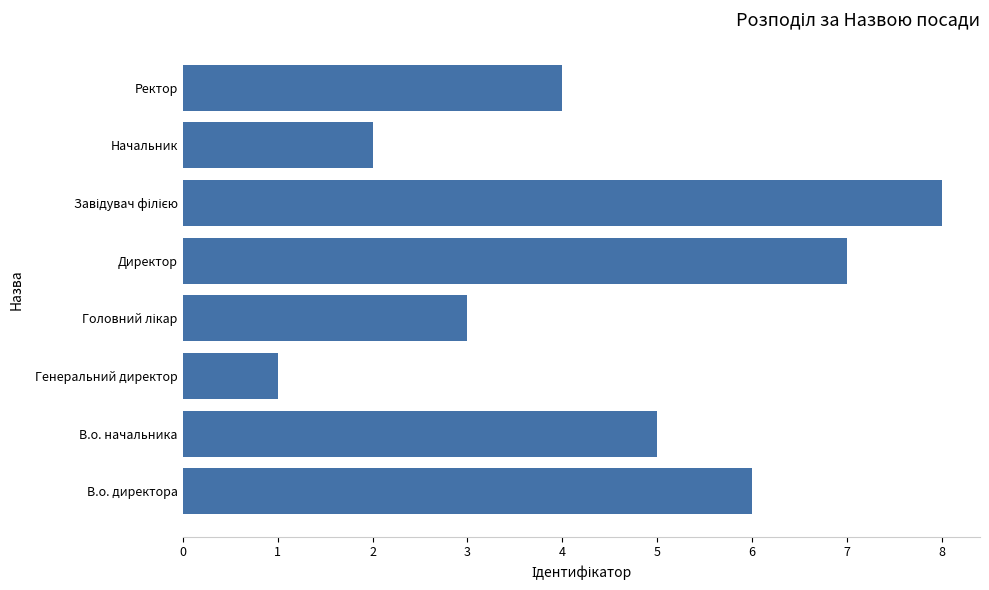

Reading bottom to top, transcribe all the data shown in this chart.

6	5	1	3	7	8	2	4